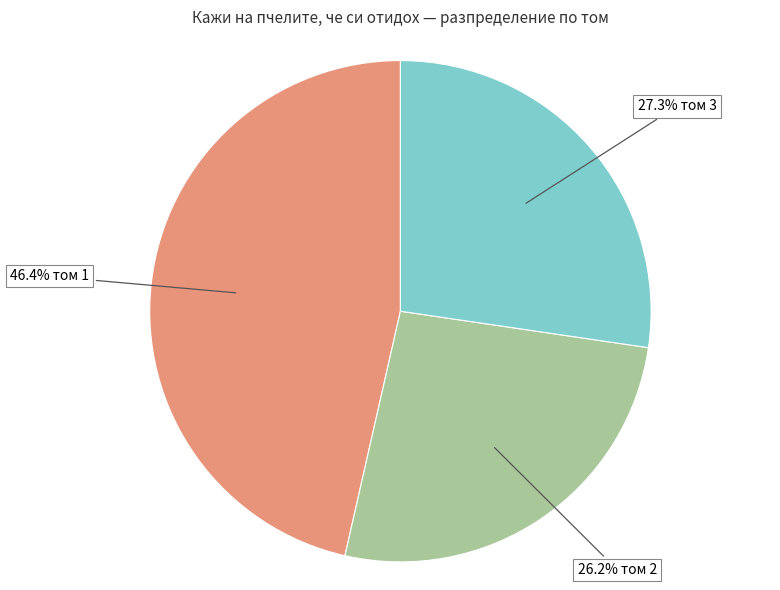

To the nearest percent, what is the average slice percentage?

33%